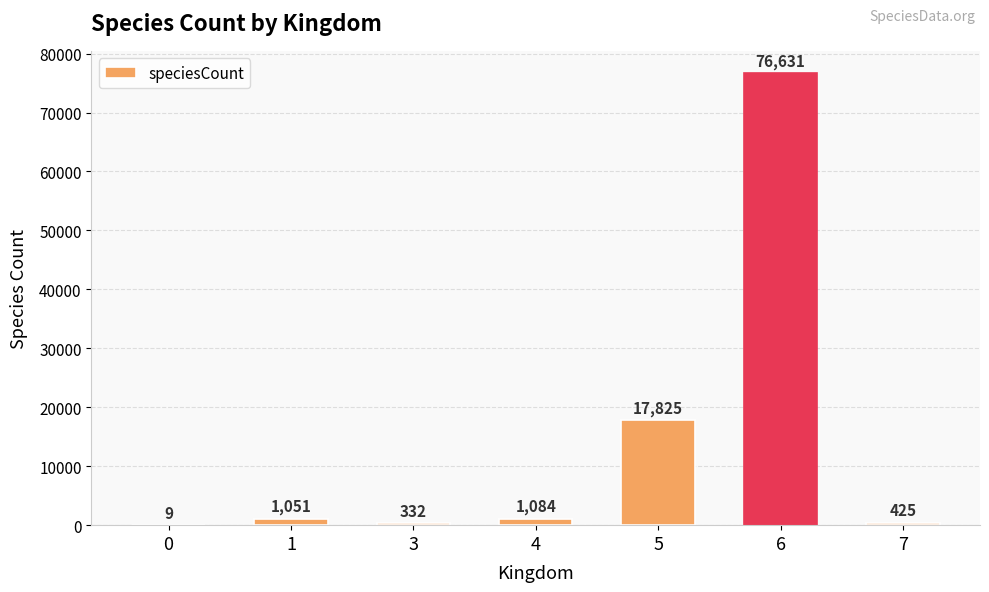

Count the number of categories in the chart.

7